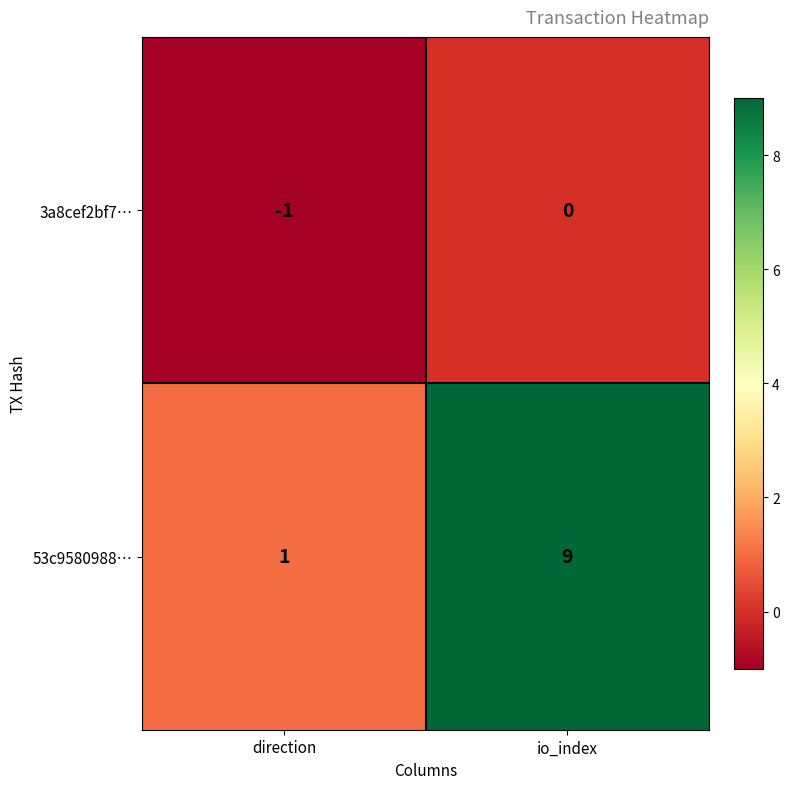

Which series changed the most between direction and io_index?

53c9580988…